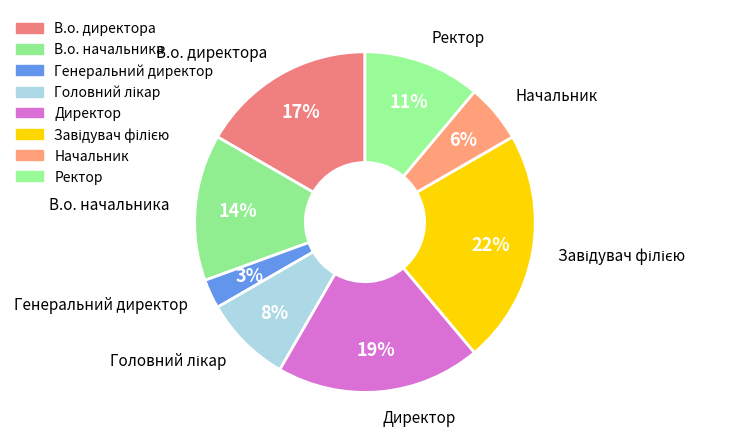

What percentage is the Генеральний директор slice, to the nearest percent?

3%